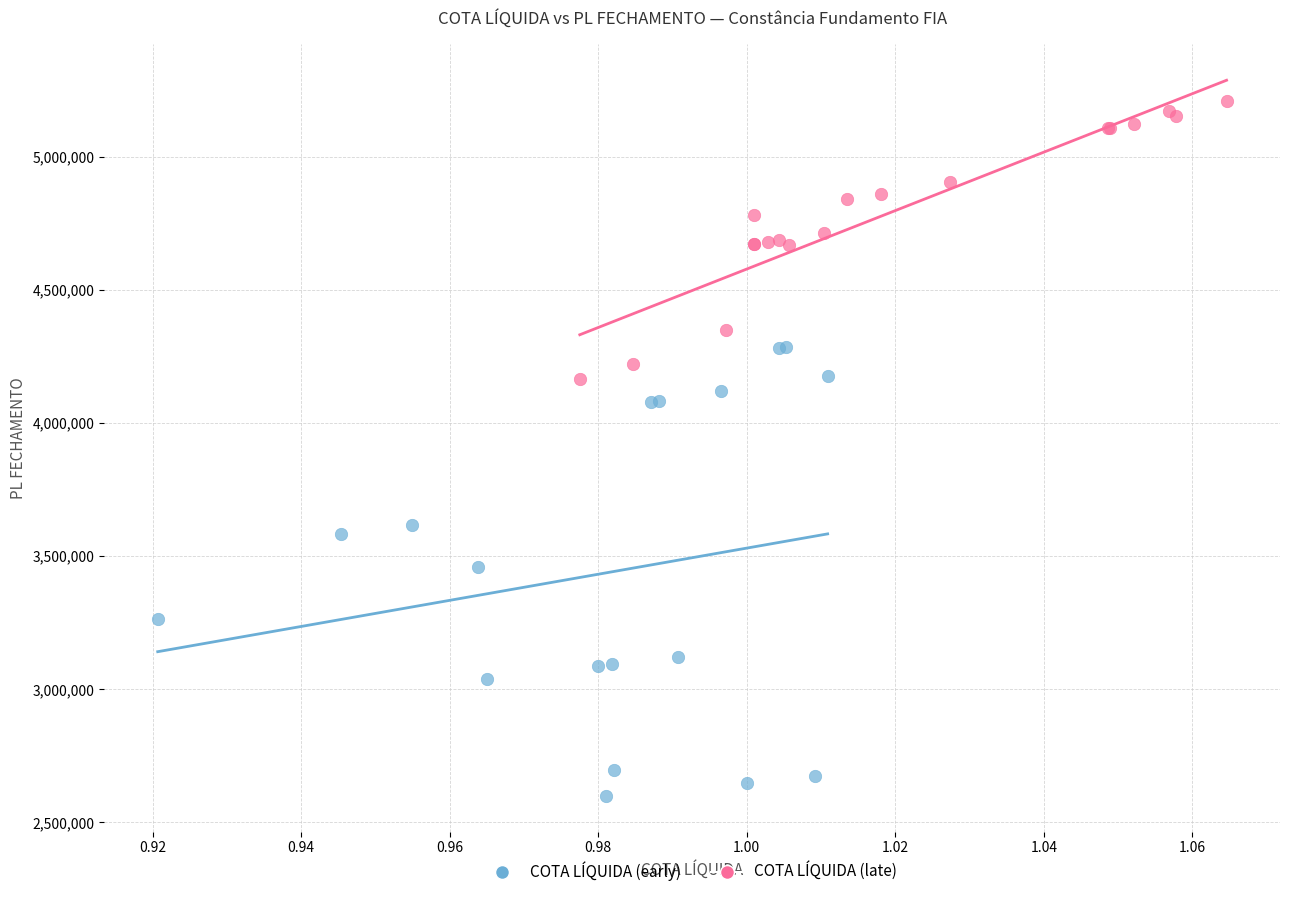

Which series reaches the maximum Y coordinate?

COTA LÍQUIDA (late)